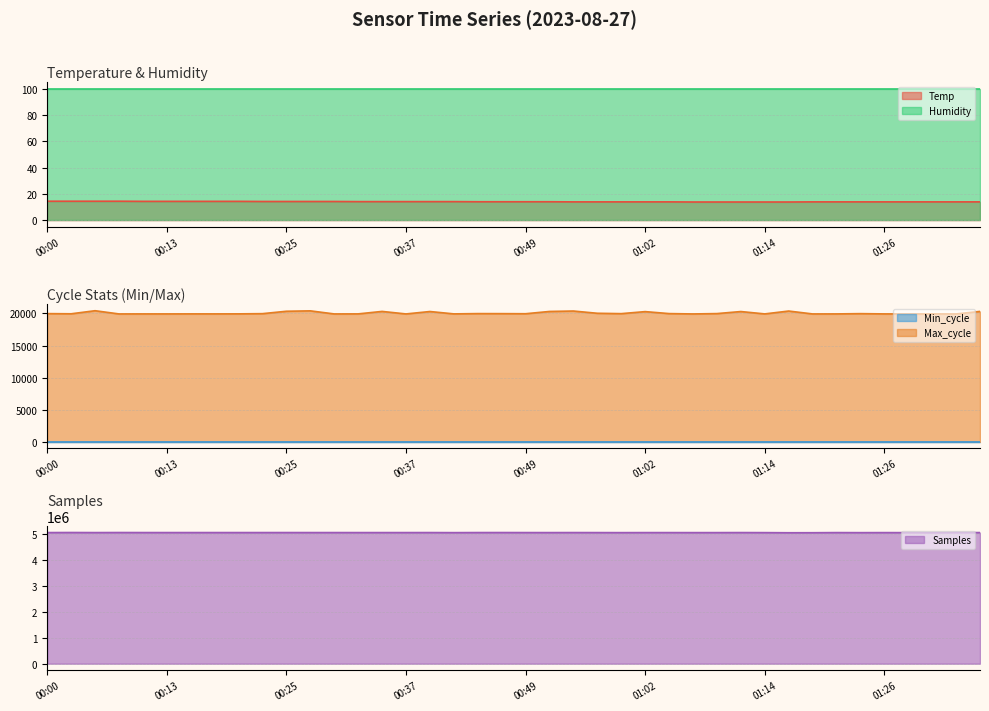

At which category is the sum across all series the highest?

00:02